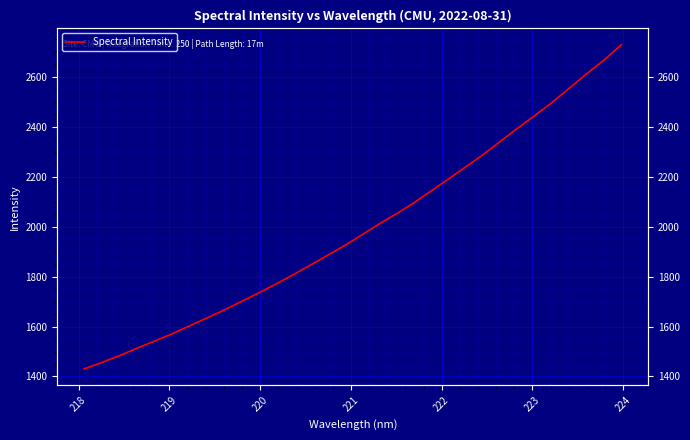

What is the difference between the maximum and second lowest values?

1272.6